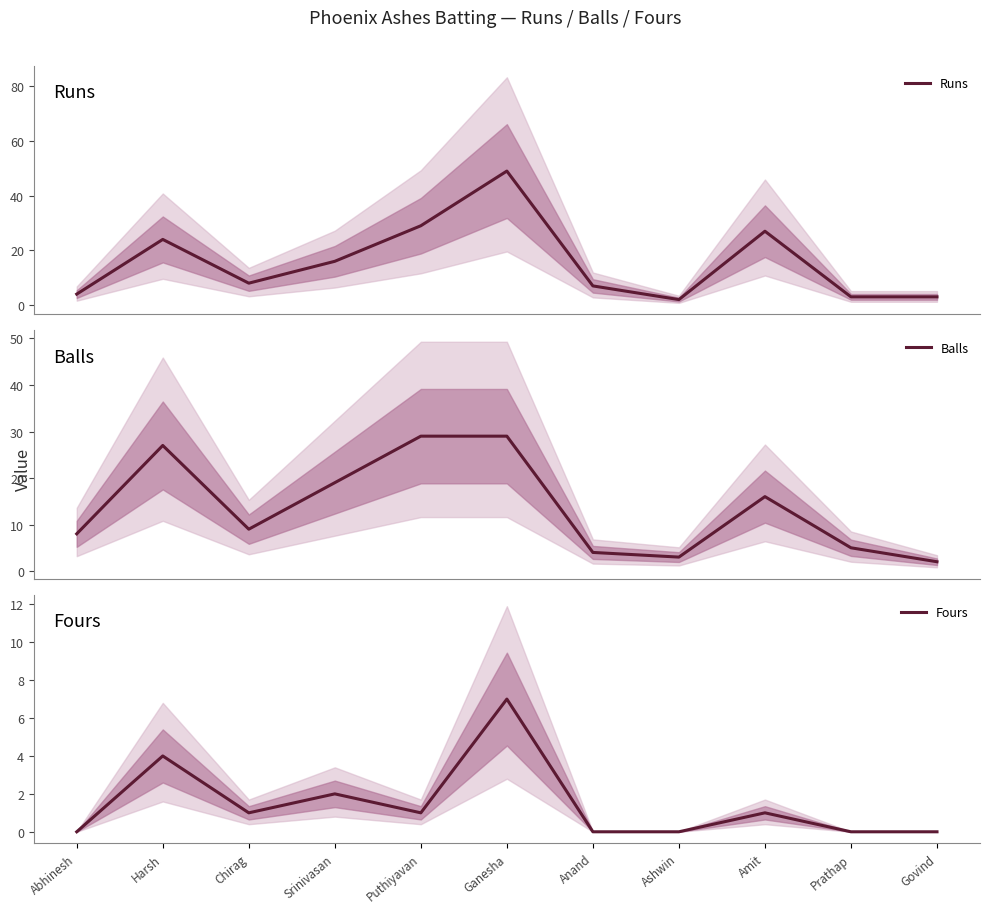

What is the maximum value for Runs?

49